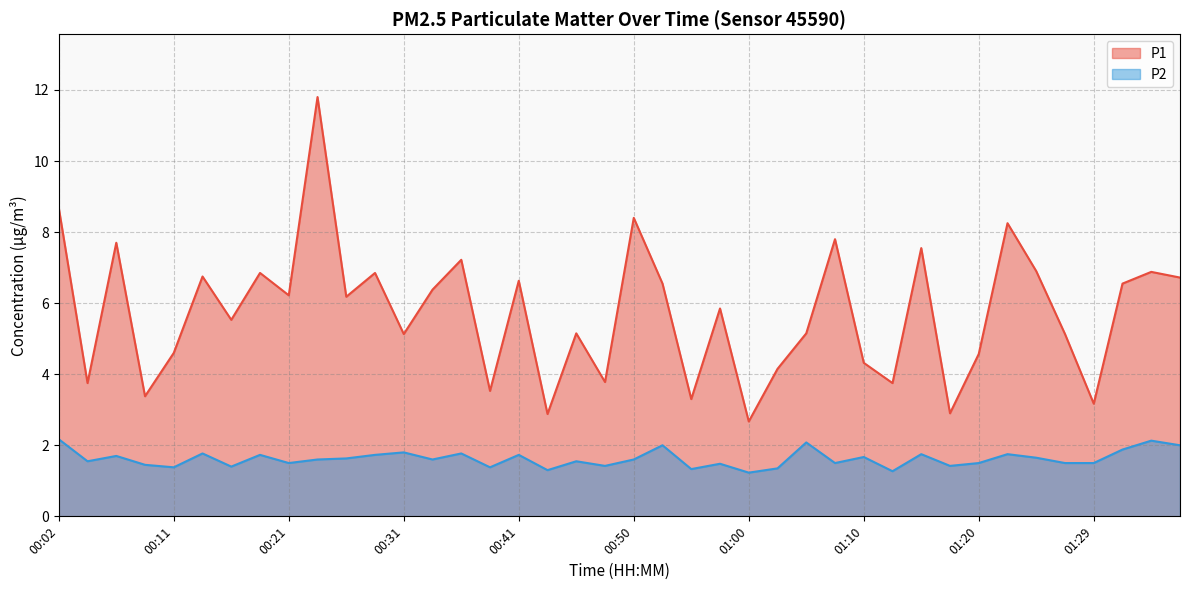

Reading right to left, list all the values displayed in this chart.

P1: 01:37=6.7	01:34=6.9	01:32=6.5	01:29=3.2	01:27=5.1	01:24=6.9	01:22=8.2	01:20=4.6	01:17=2.9	01:15=7.5	01:12=3.8	01:10=4.3	01:07=7.8	01:05=5.2	01:02=4.2	01:00=2.7	00:58=5.8	00:55=3.3	00:53=6.5	00:50=8.4	00:48=3.8	00:45=5.2	00:43=2.9	00:41=6.6	00:38=3.5	00:36=7.2	00:33=6.4	00:31=5.1	00:28=6.8	00:26=6.2	00:24=11.8	00:21=6.2	00:19=6.8	00:16=5.5	00:14=6.8	00:11=4.6	00:09=3.4	00:07=7.7	00:04=3.8	00:02=8.7
P2: 01:37=2.0	01:34=2.1	01:32=1.9	01:29=1.5	01:27=1.5	01:24=1.6	01:22=1.8	01:20=1.5	01:17=1.4	01:15=1.8	01:12=1.3	01:10=1.7	01:07=1.5	01:05=2.1	01:02=1.4	01:00=1.2	00:58=1.5	00:55=1.3	00:53=2.0	00:50=1.6	00:48=1.4	00:45=1.6	00:43=1.3	00:41=1.7	00:38=1.4	00:36=1.8	00:33=1.6	00:31=1.8	00:28=1.7	00:26=1.6	00:24=1.6	00:21=1.5	00:19=1.7	00:16=1.4	00:14=1.8	00:11=1.4	00:09=1.4	00:07=1.7	00:04=1.6	00:02=2.2